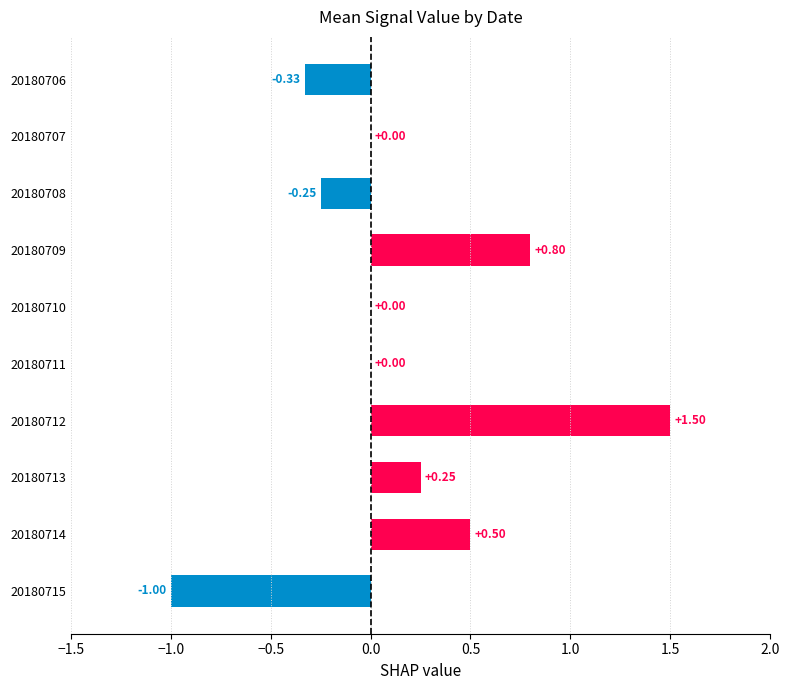

What is the sum of the values at 20180711 and 20180714?

0.5